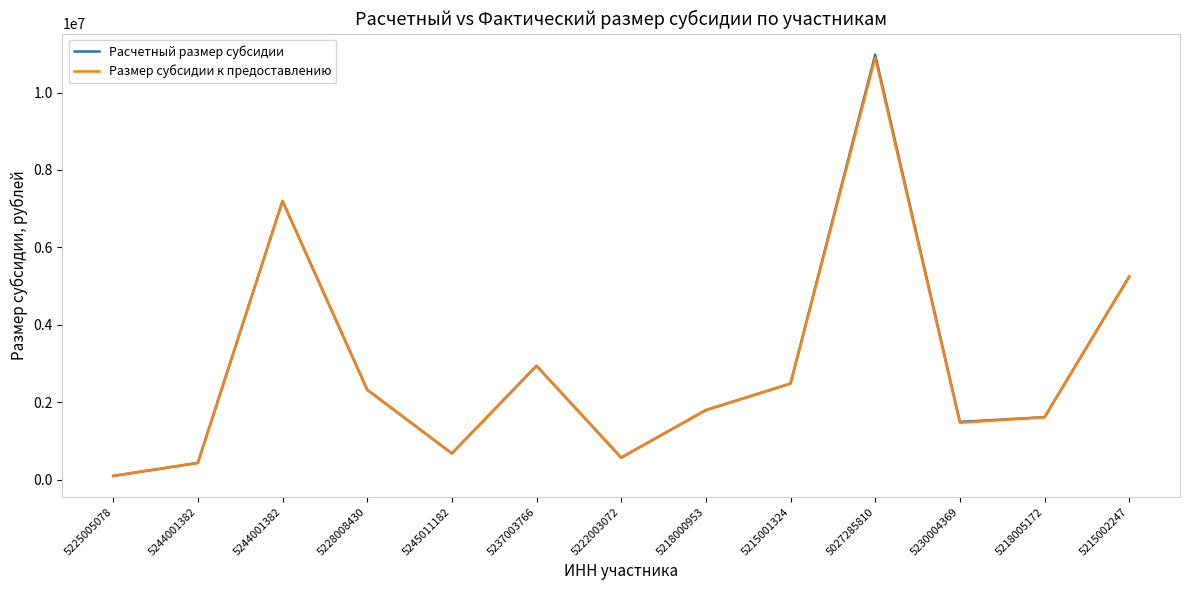

What is the label of the 5th point from the left?

5245011182